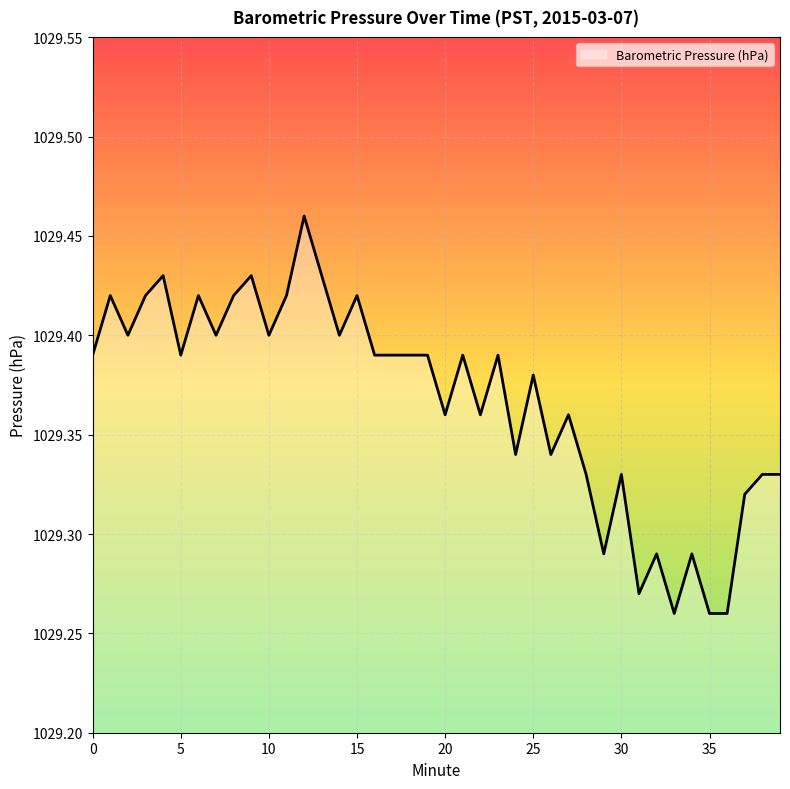

How many lines are shown in the chart?

1